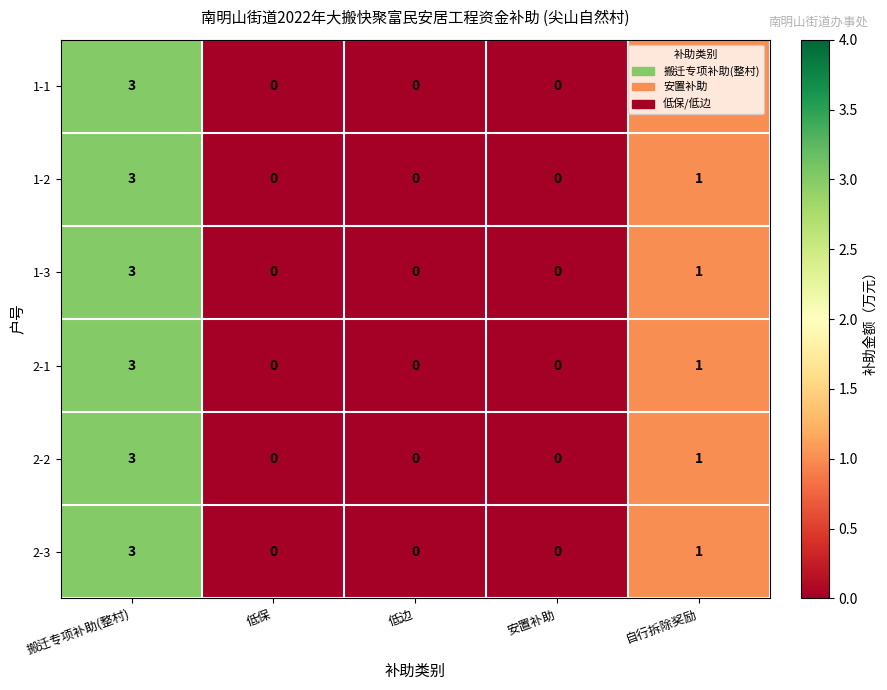

At which label is 2-3 closest to 1?

自行拆除奖励